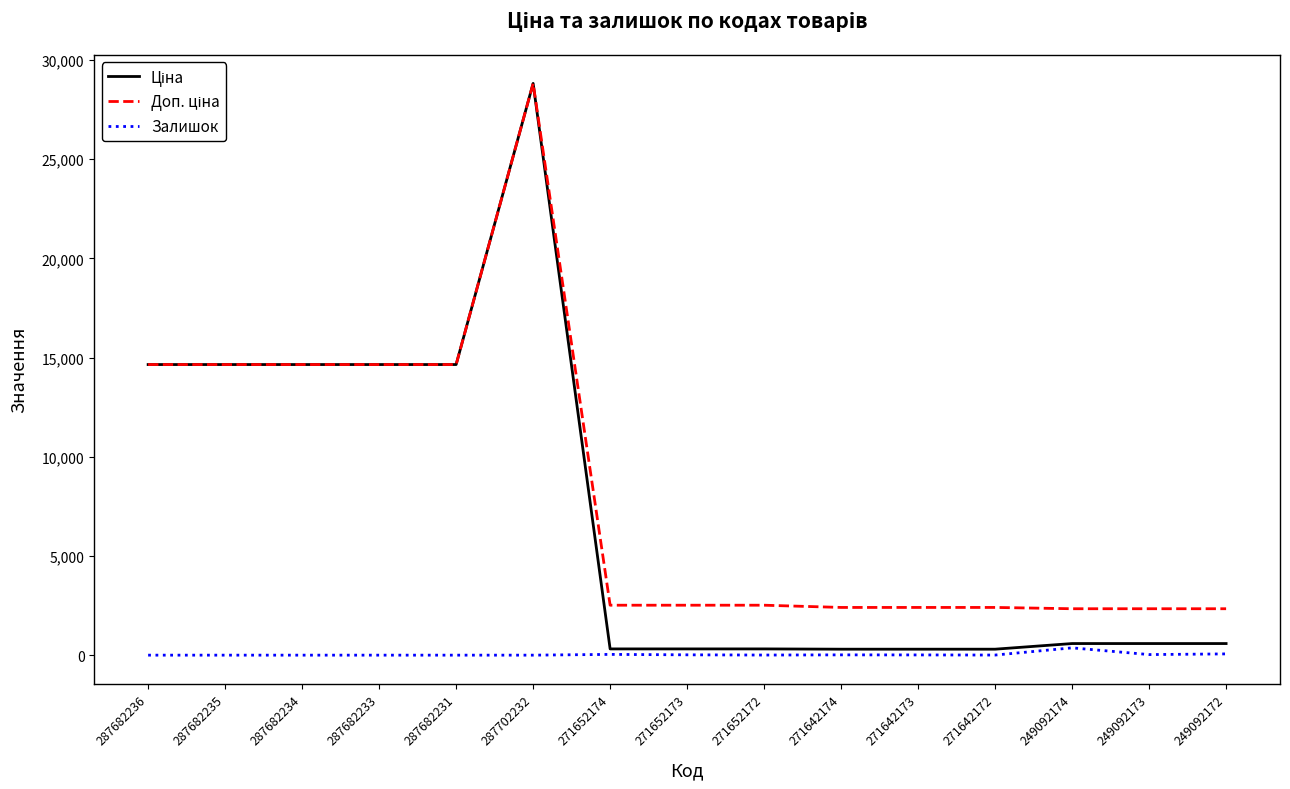

At which category is the sum across all series the highest?

287702232